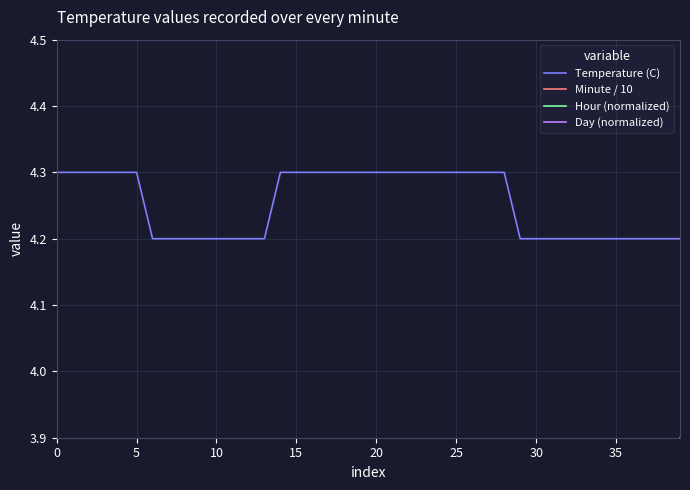

How many series are shown in this chart?

4